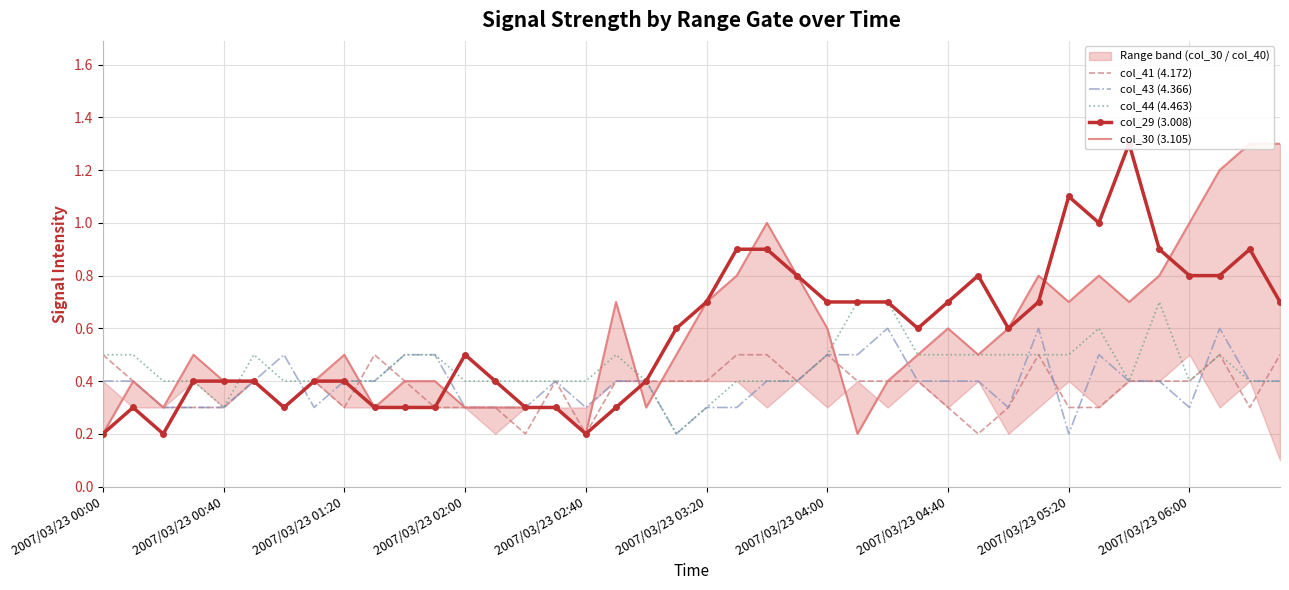

The col_43 (4.366) series shows 0.1 at 2007/03/23 03:20. True or false?

False